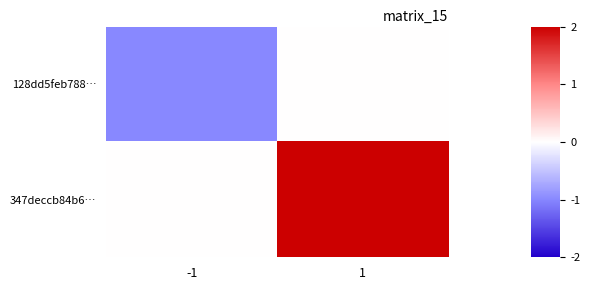

Reading left to right, list all the values displayed in this chart.

128dd5feb788…: -1=-1	1=0
347deccb84b6…: -1=0	1=2